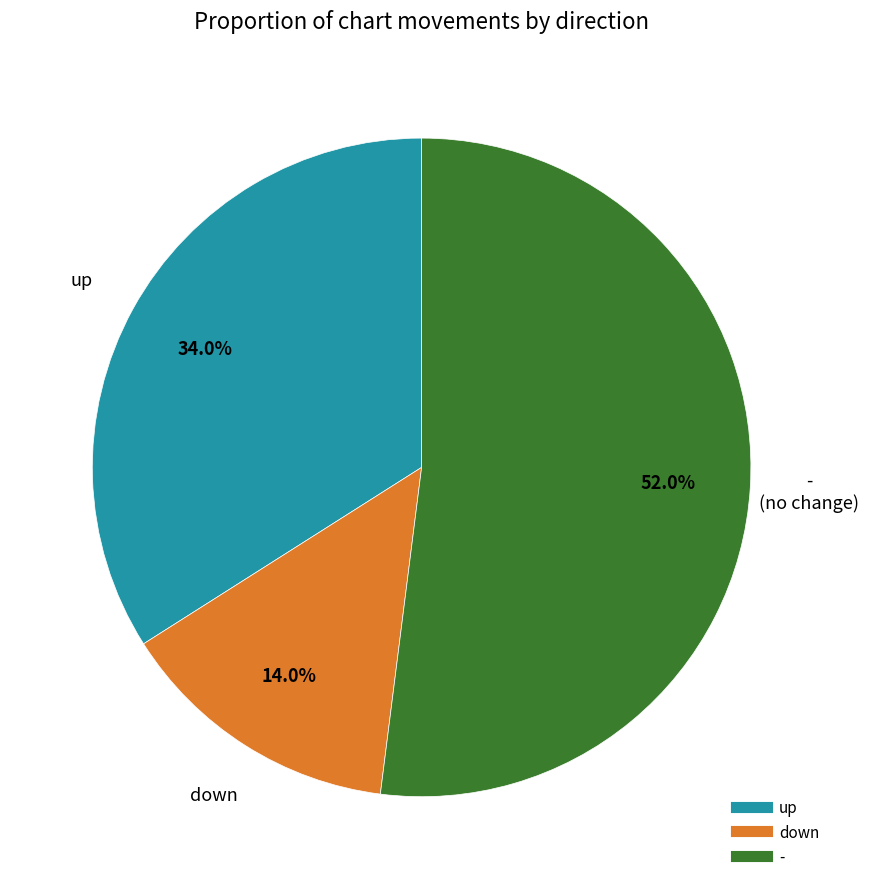

To the nearest percent, what percentage of the pie is -?

52%